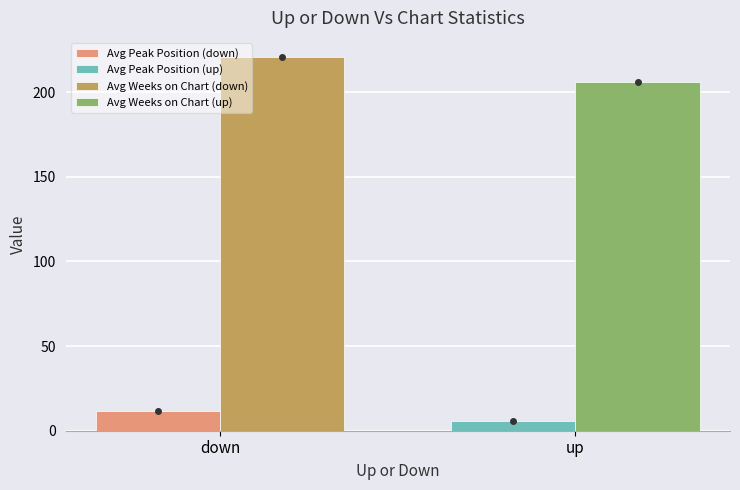

How many data points does each series have?

1